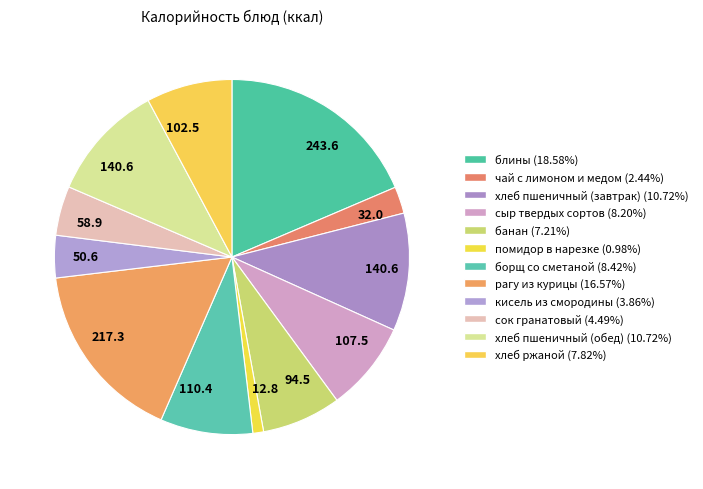

How many segments does this pie chart have?

12